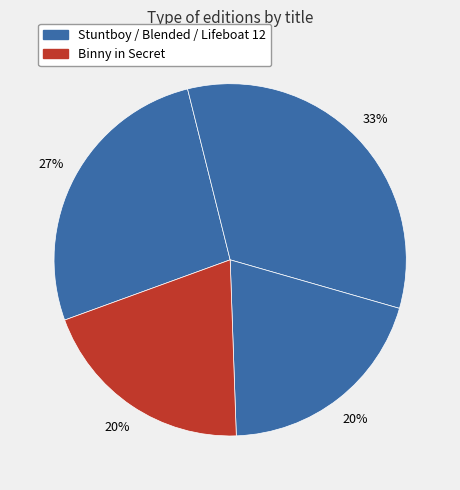

Rank the categories by value from highest to lowest.

Blended, Stuntboy, in the Meantime, Lifeboat 12, Binny in Secret